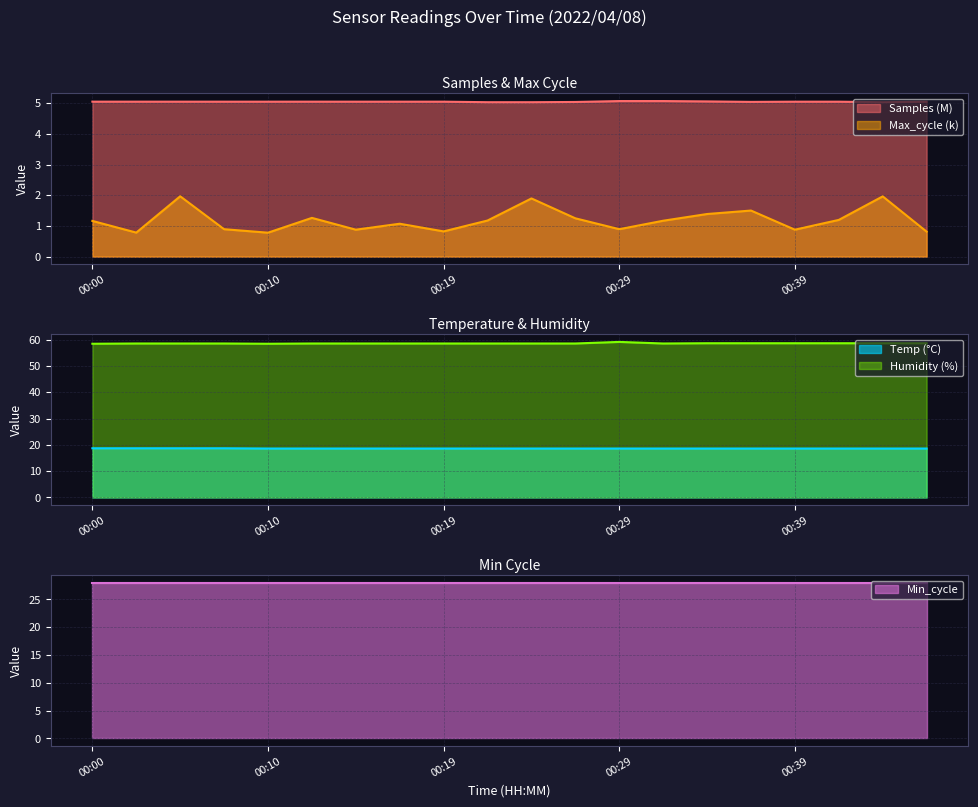

True or false: Temp has a value of 18.6 at 00:36.

True